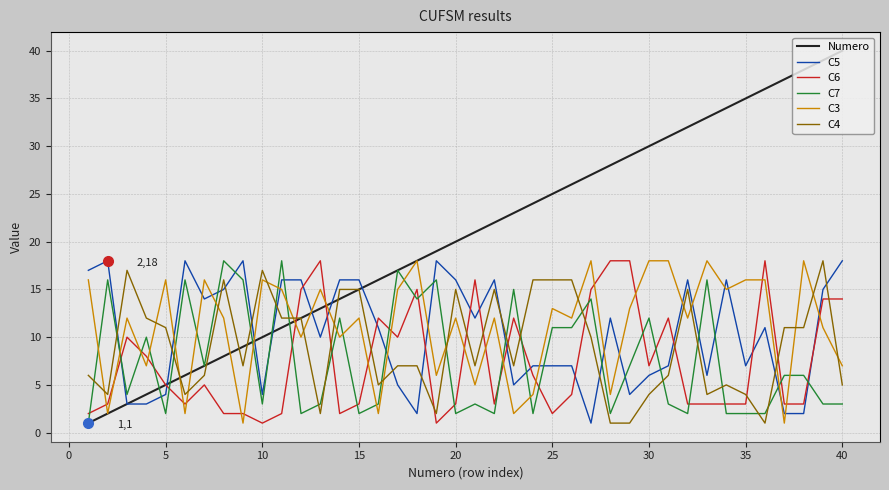

What is the maximum value shown in the chart?

40